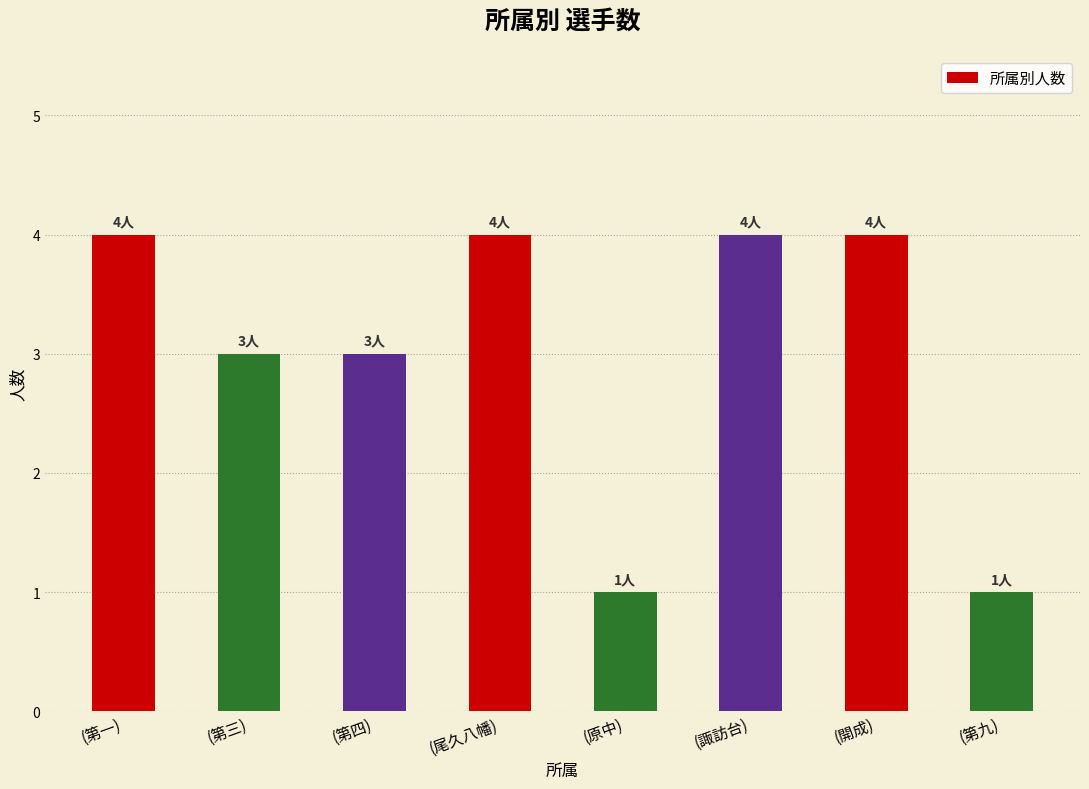

What is the difference between the maximum and minimum values?

3